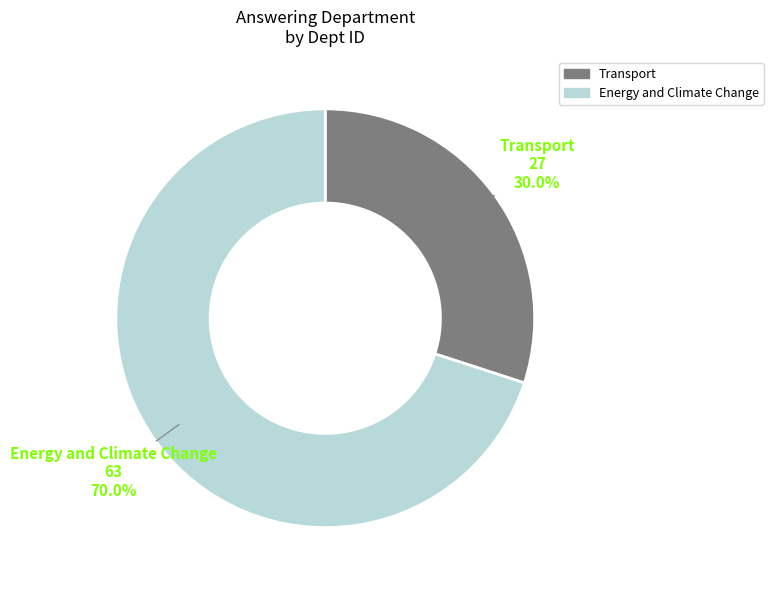

Is Energy and Climate Change the majority of the pie?

Yes